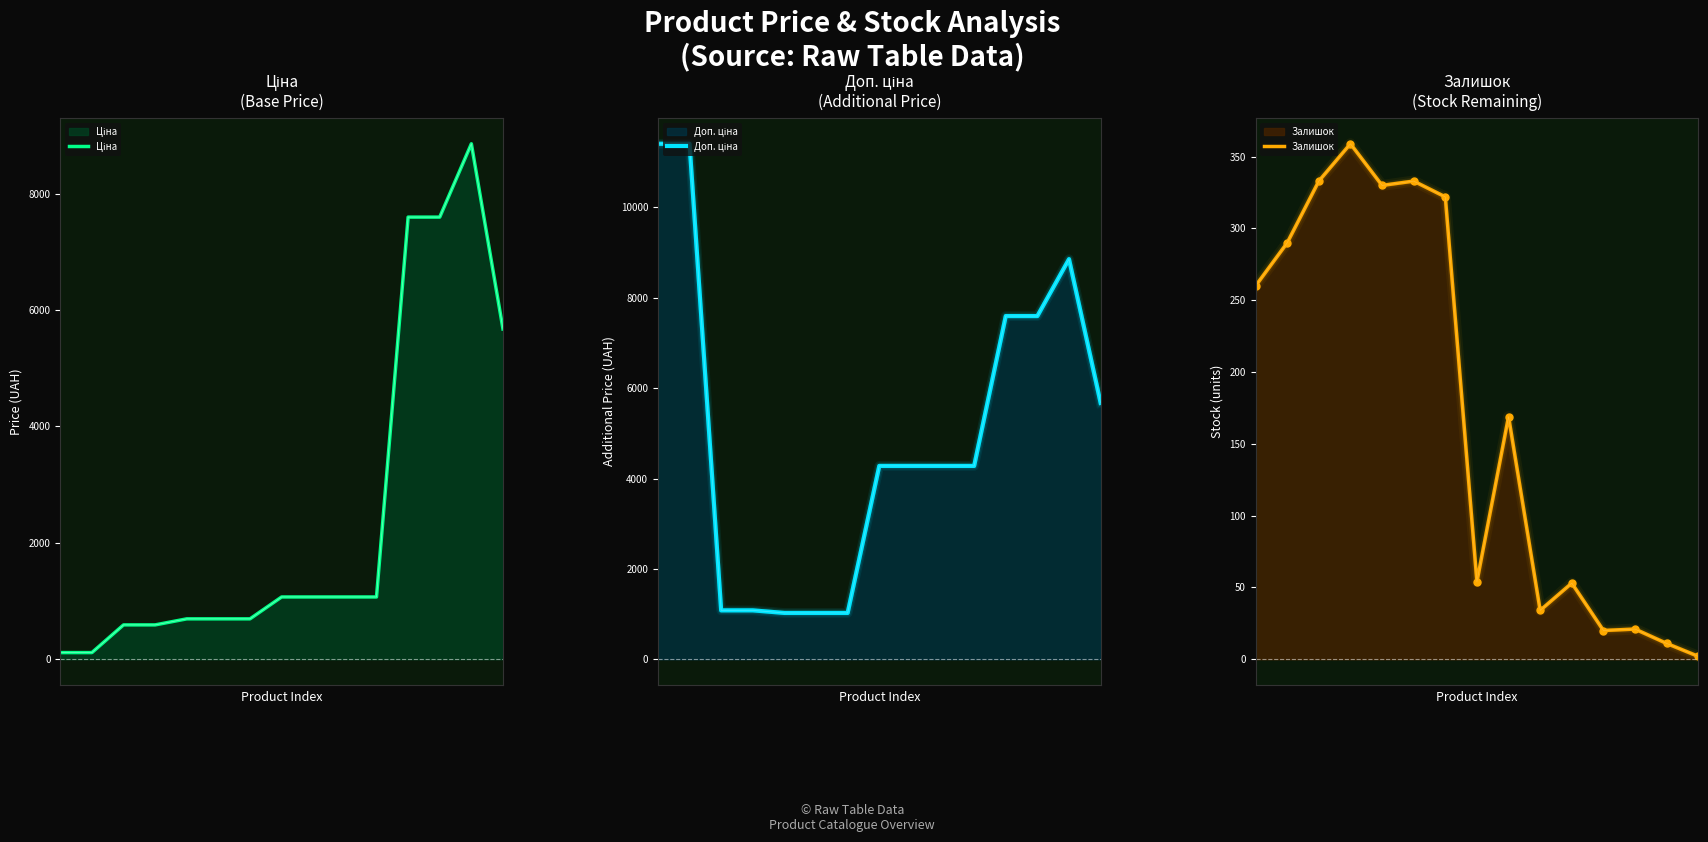

How many data points in Ціна are above 1069?

8